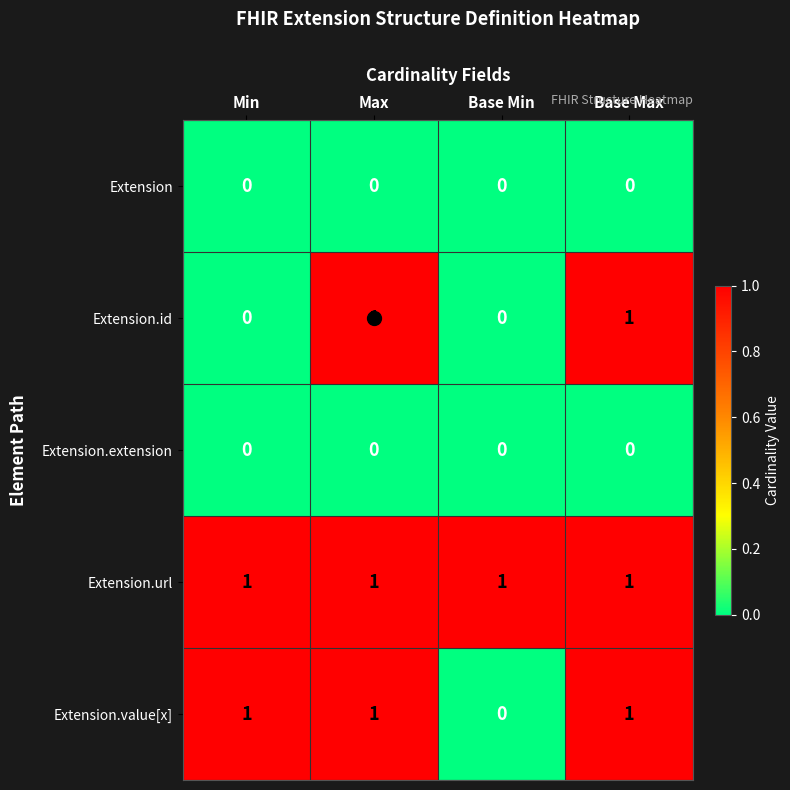

What is the sum of all Extension.value[x] values?

3